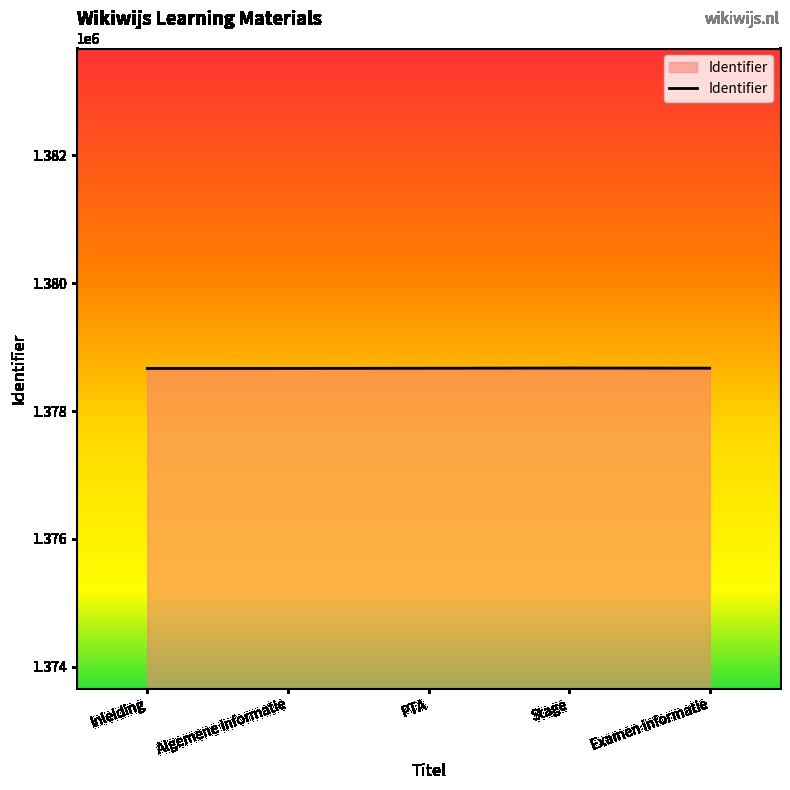

The value at Inleiding is 821421. True or false?

False